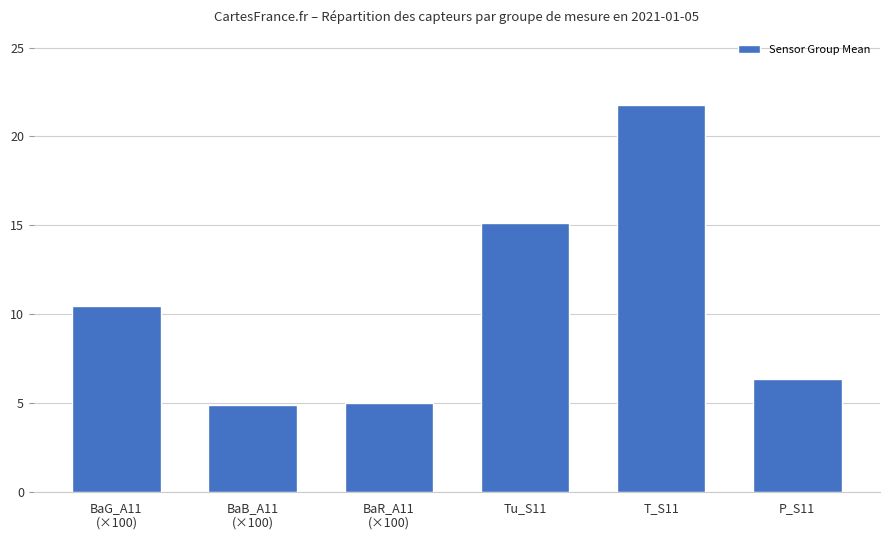

What is the sum of the values at T_S11 and BaG_A11
(×100)?

32.2